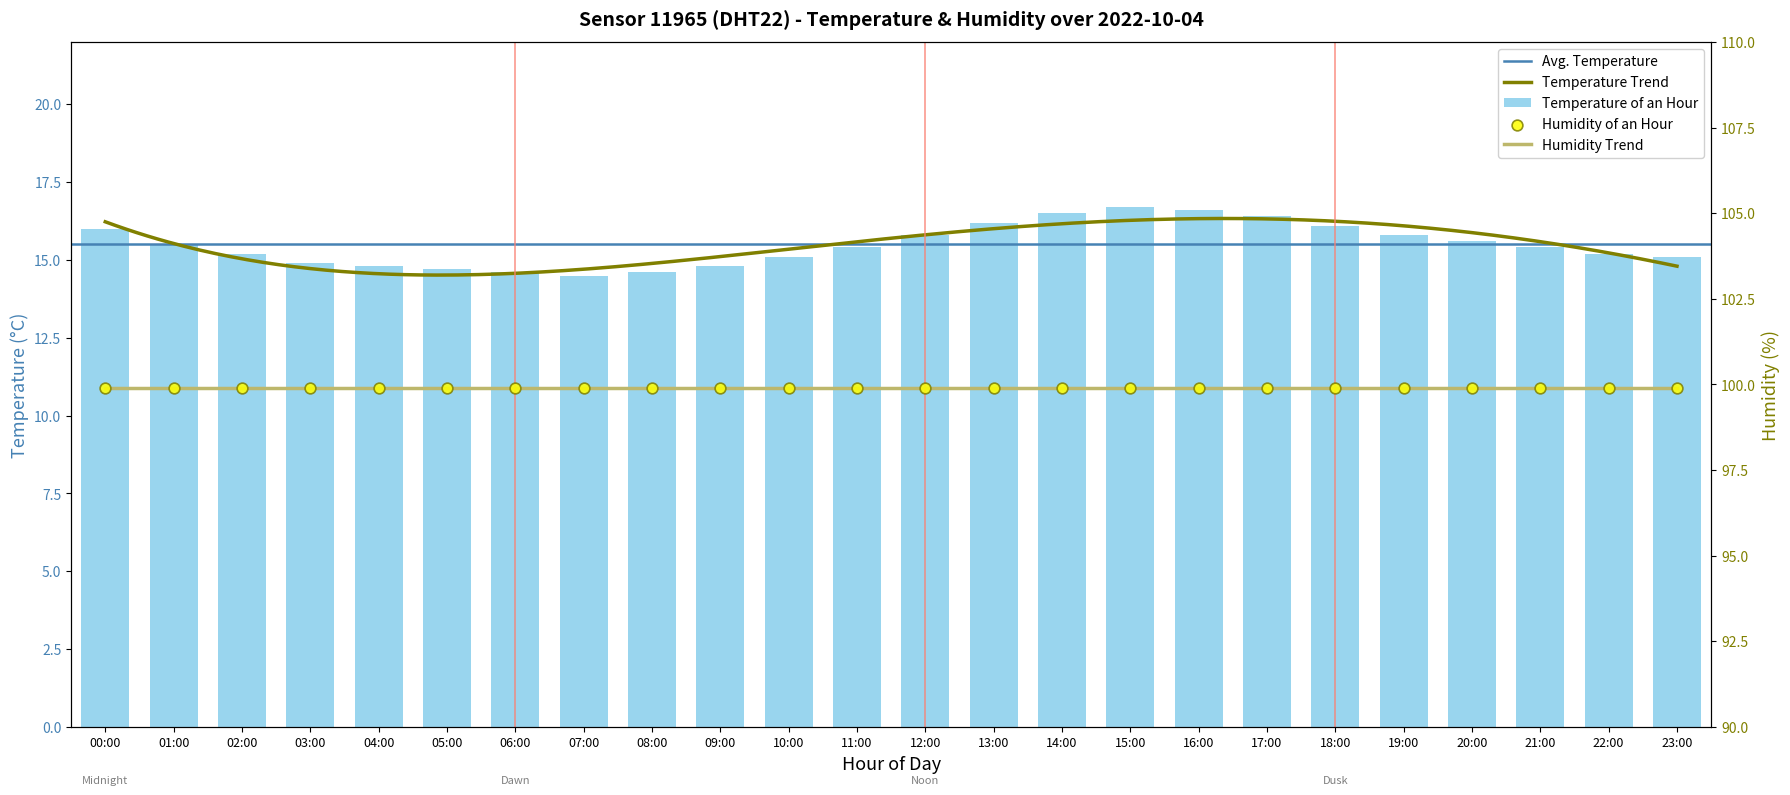

Between 12:00 and 06:00, which is larger?

12:00